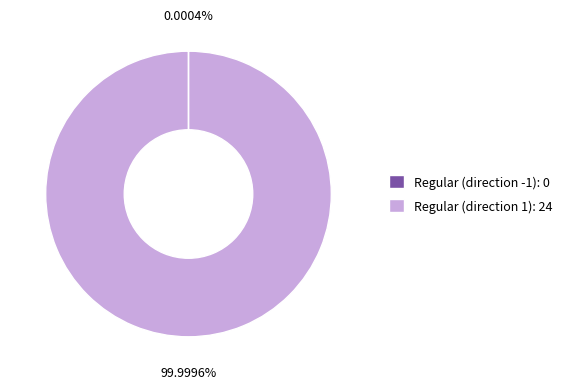

What is the majority slice?

Regular (direction 1): 24